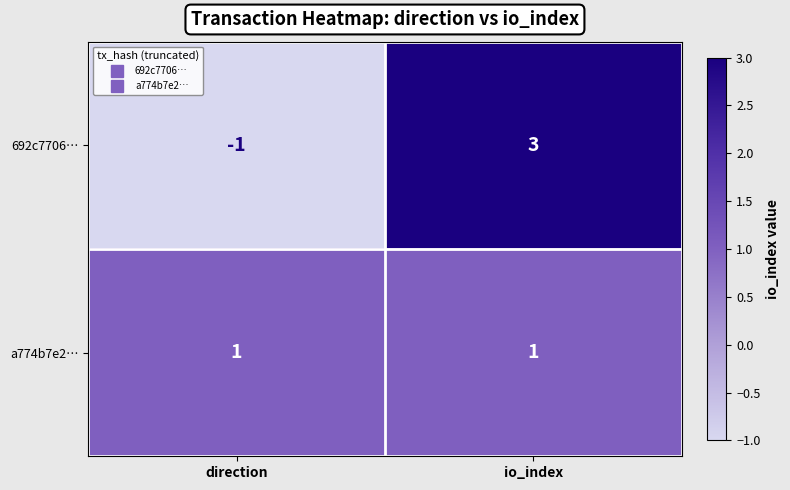

Which category has the lowest value in the 692c7706… series?

direction